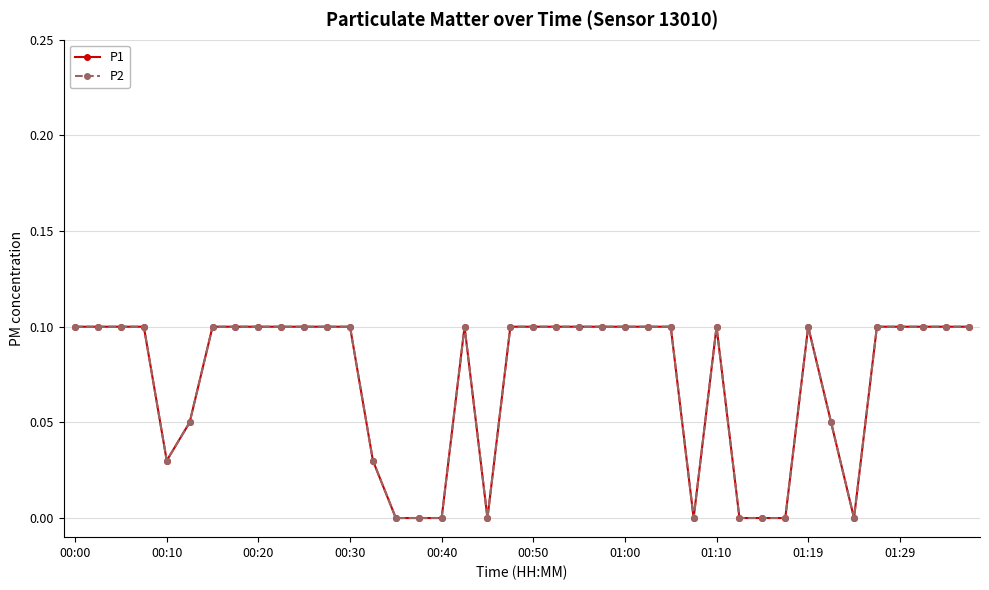

True or false: P2 has more than 1 interior local peaks.

True